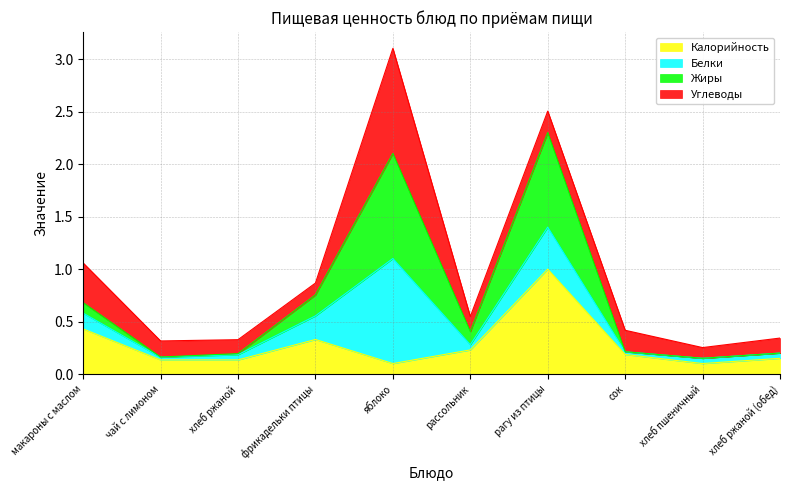

List the labels in order of Жиры value, smallest first.

хлеб пшеничный, чай с лимоном, хлеб ржаной, хлеб ржаной (обед), сок, рассольник, макароны с маслом, фрикадельки птицы, яблоко, рагу из птицы